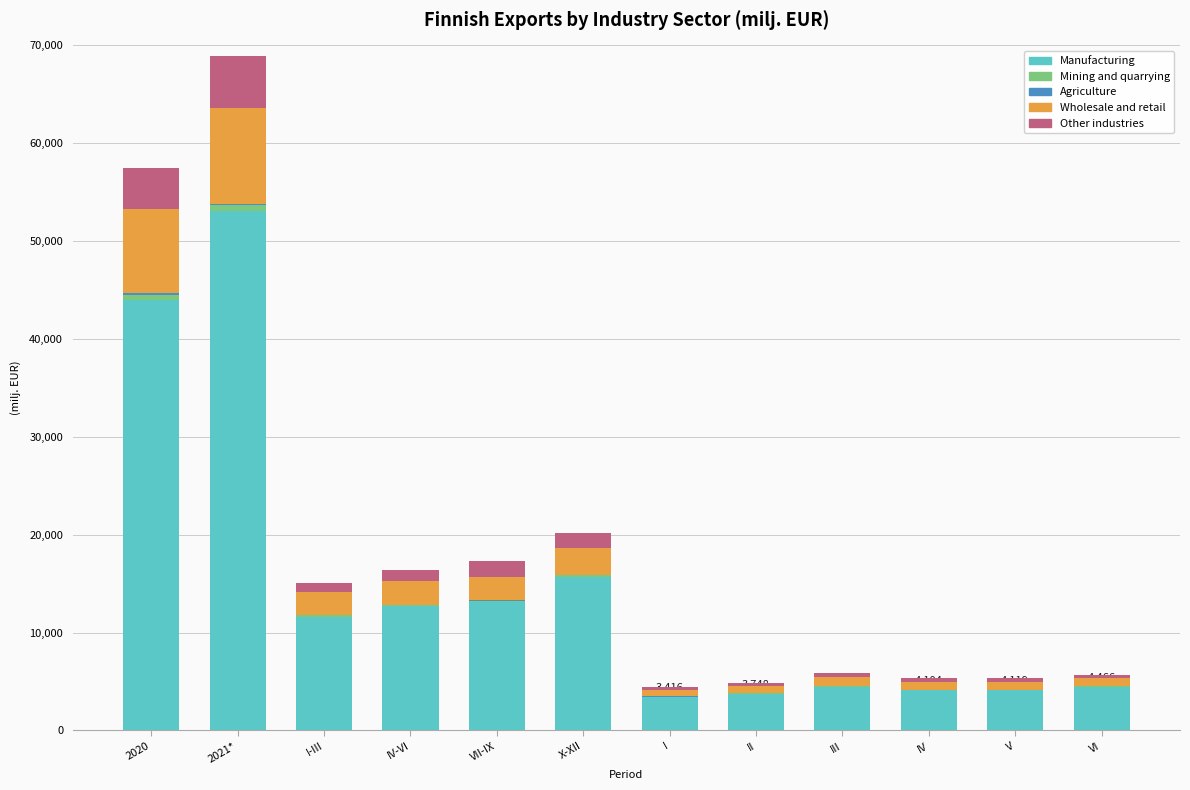

At which label is Manufacturing closest to 28245?

X-XII